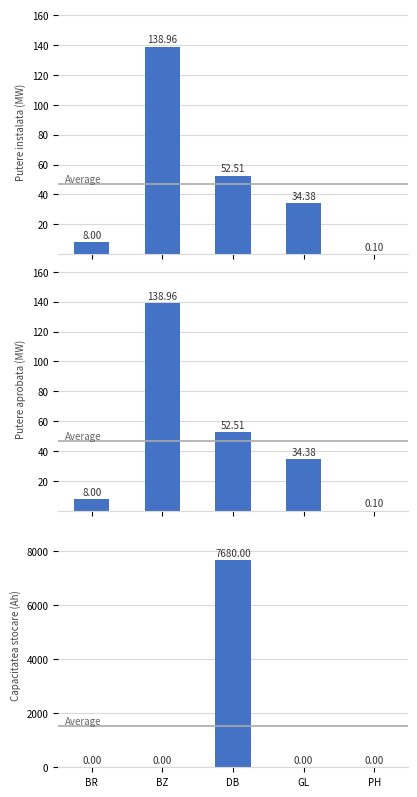

Which series has the largest total across all categories?

Capacitatea stocare (Ah)